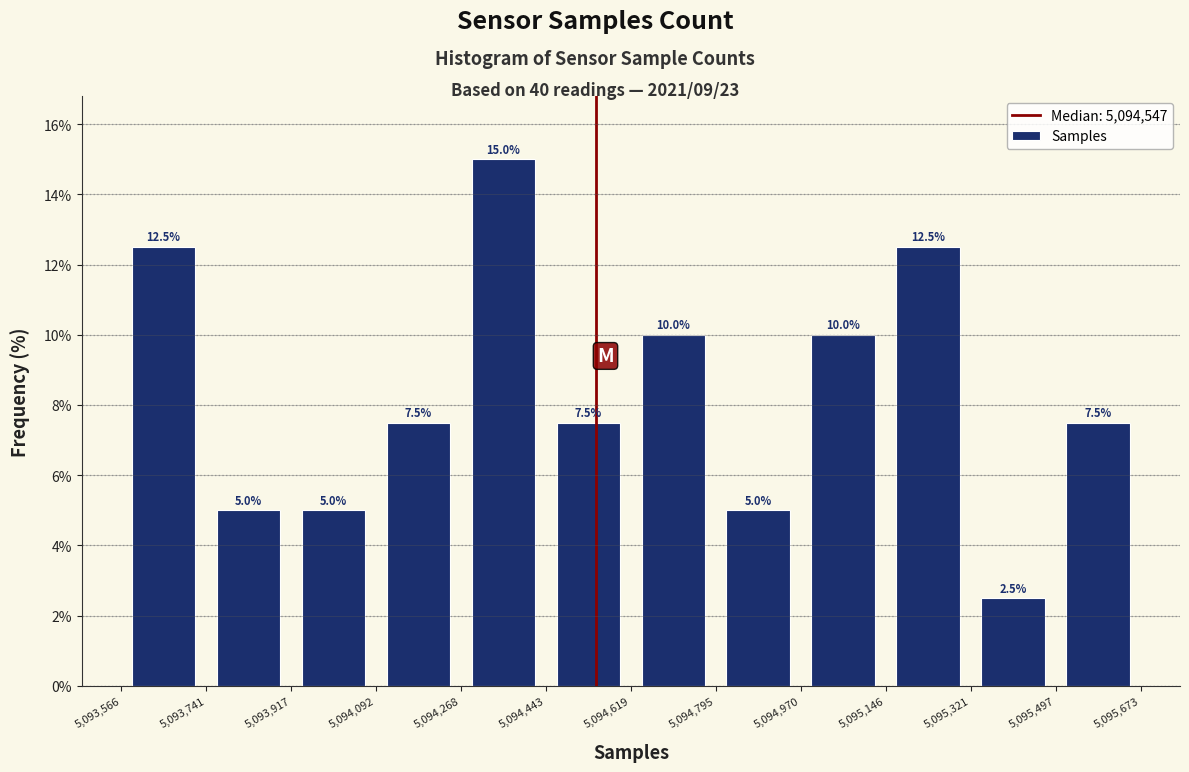

How tall is the bar that spans 5,095,321 to 5,095,497 on the x-axis?

2.5